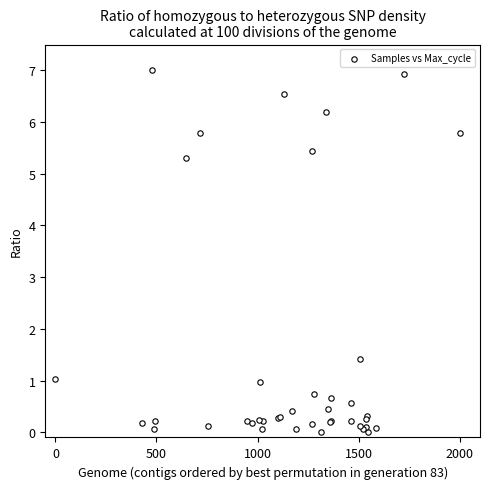

What Y value in the scatter plot is closest to 3?

1.4